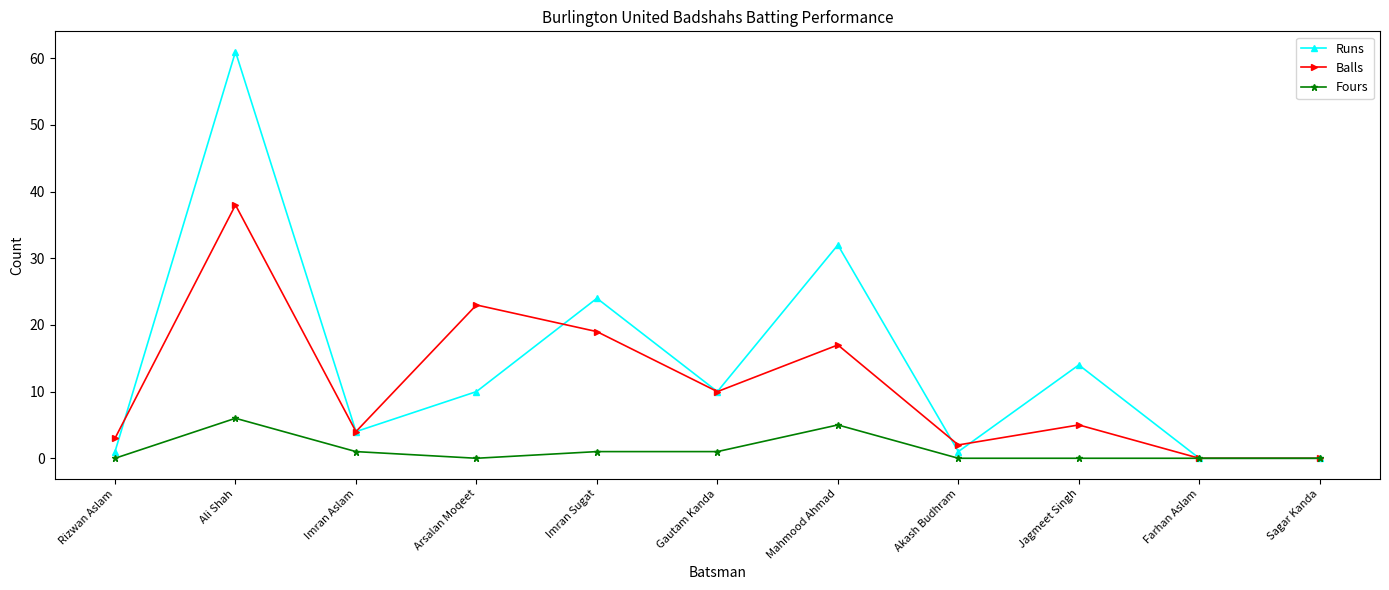

What is the label of the 4th point from the right?

Akash Budhram